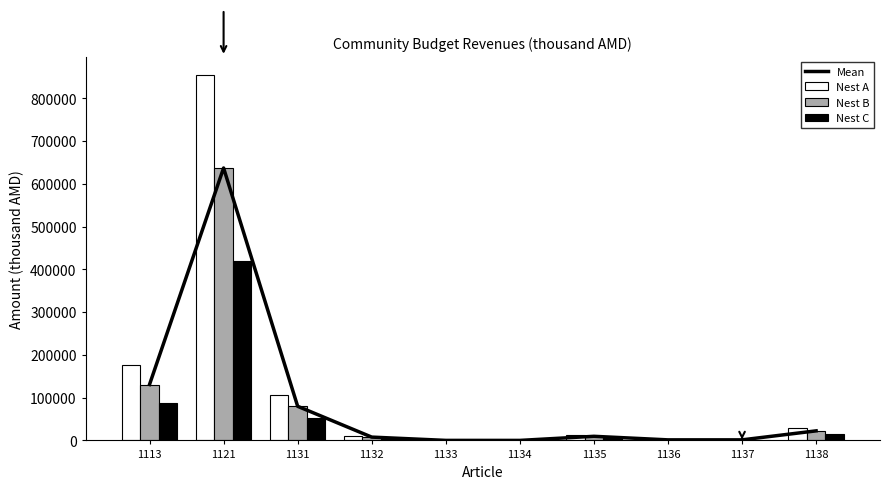

The Mean series shows 13.5 at 1134. True or false?

False